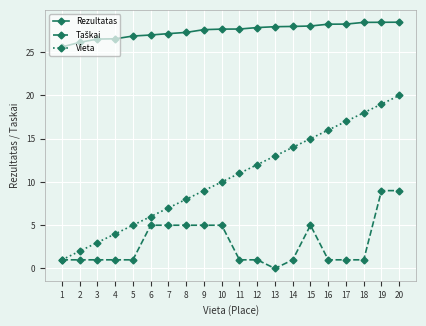

True or false: Vieta and Rezultatas cross at least once.

False